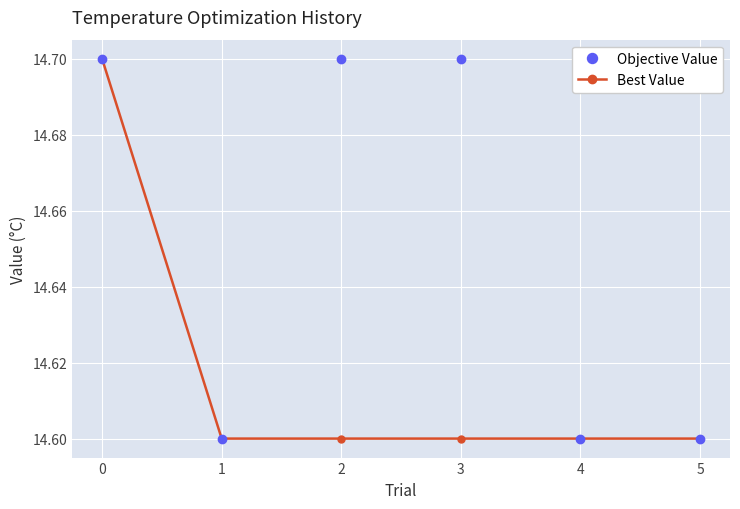

True or false: Best Value has more than 2 points higher than both neighbors.

False